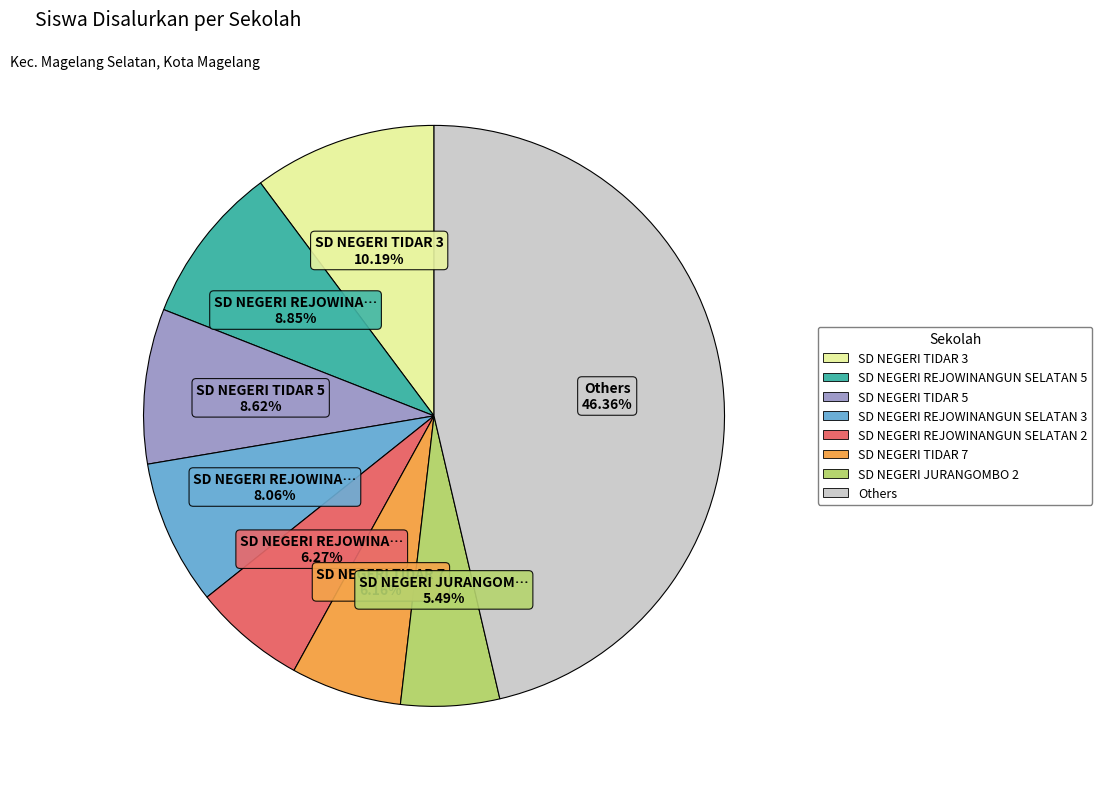

Is there a majority slice in this chart?

No